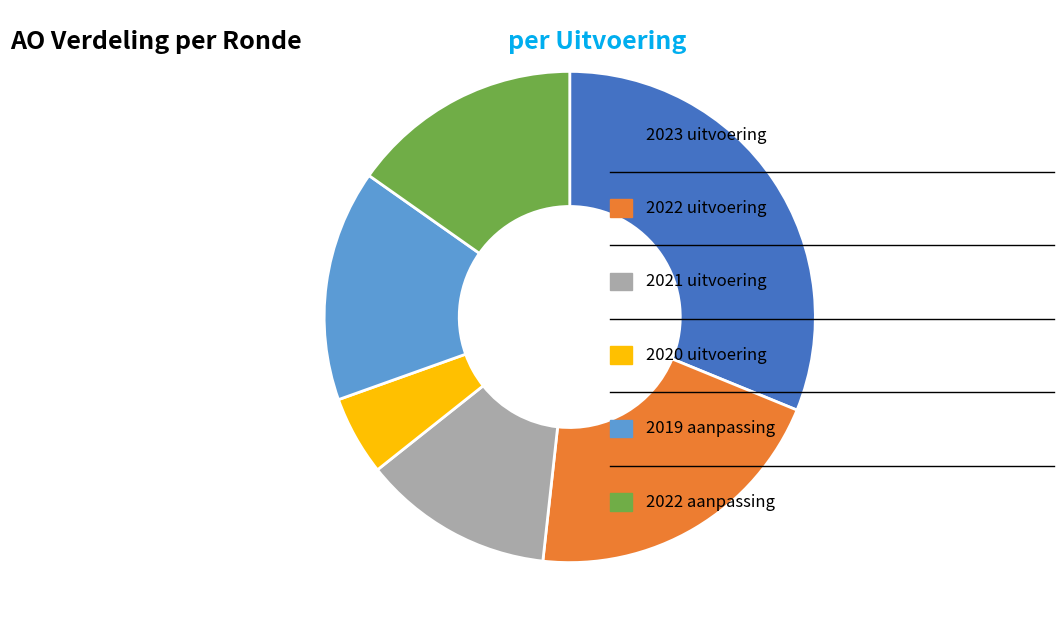

How many slices are in this pie chart?

6